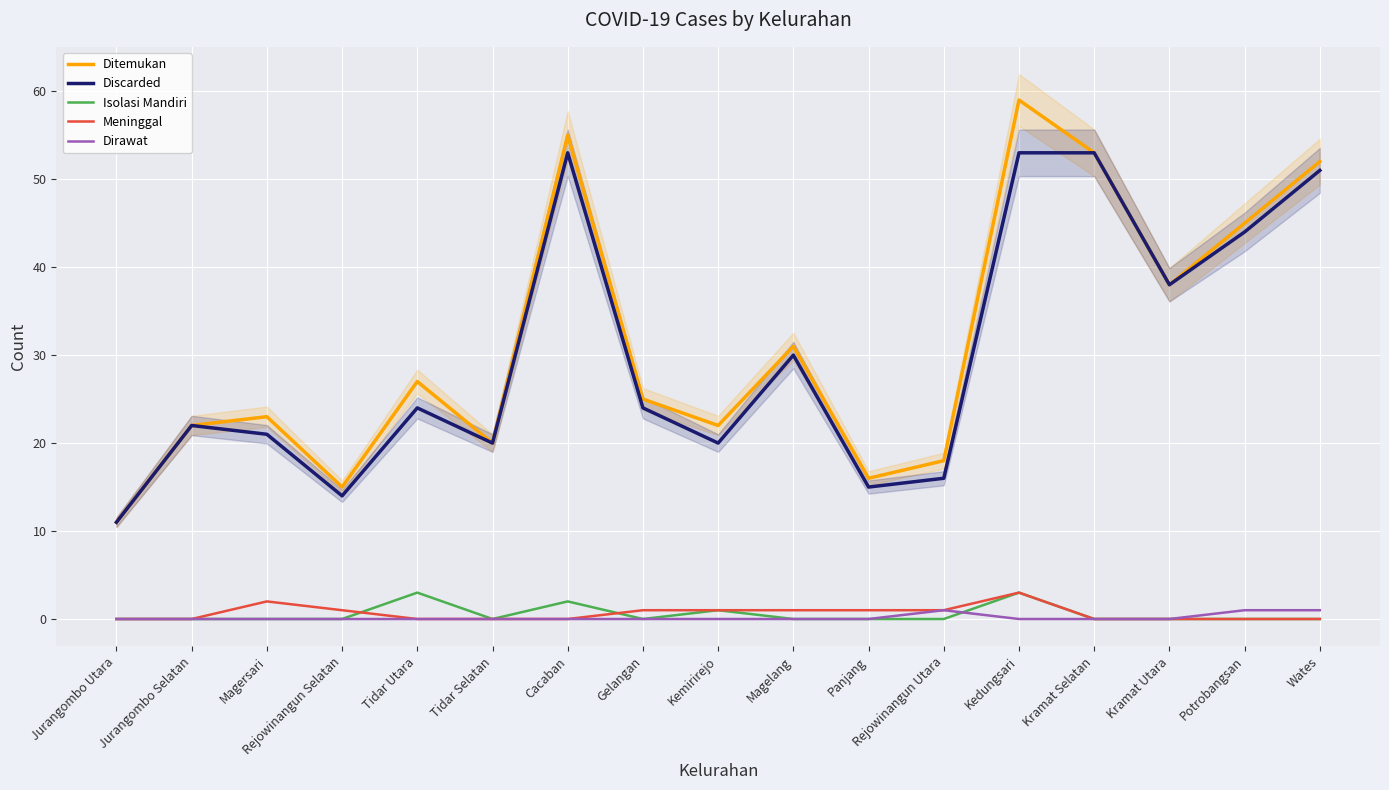

Is it true that Discarded equals 38 at Jurangombo Selatan?

False